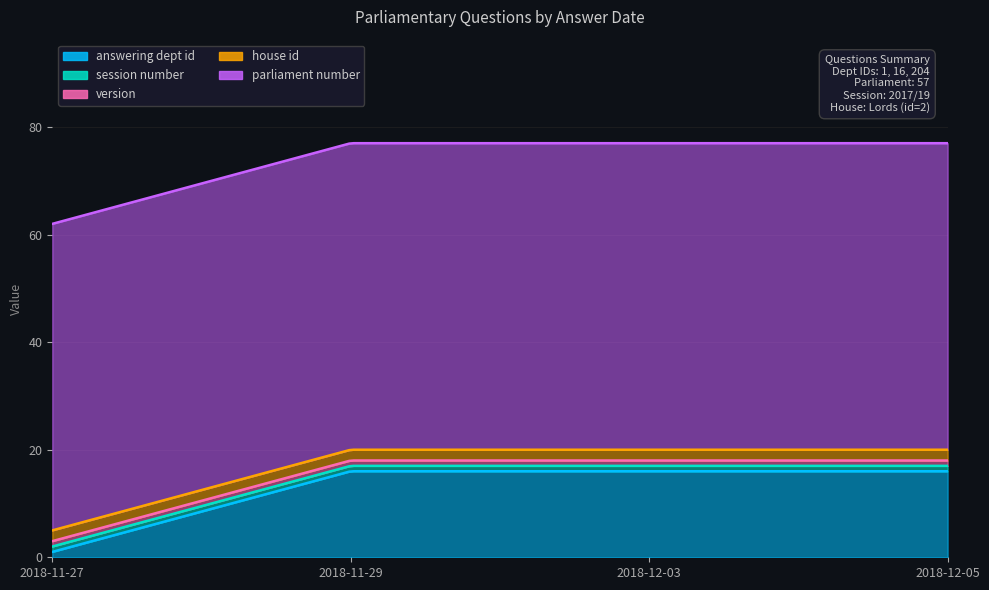

What is the label of the 1st point from the left?

2018-11-27